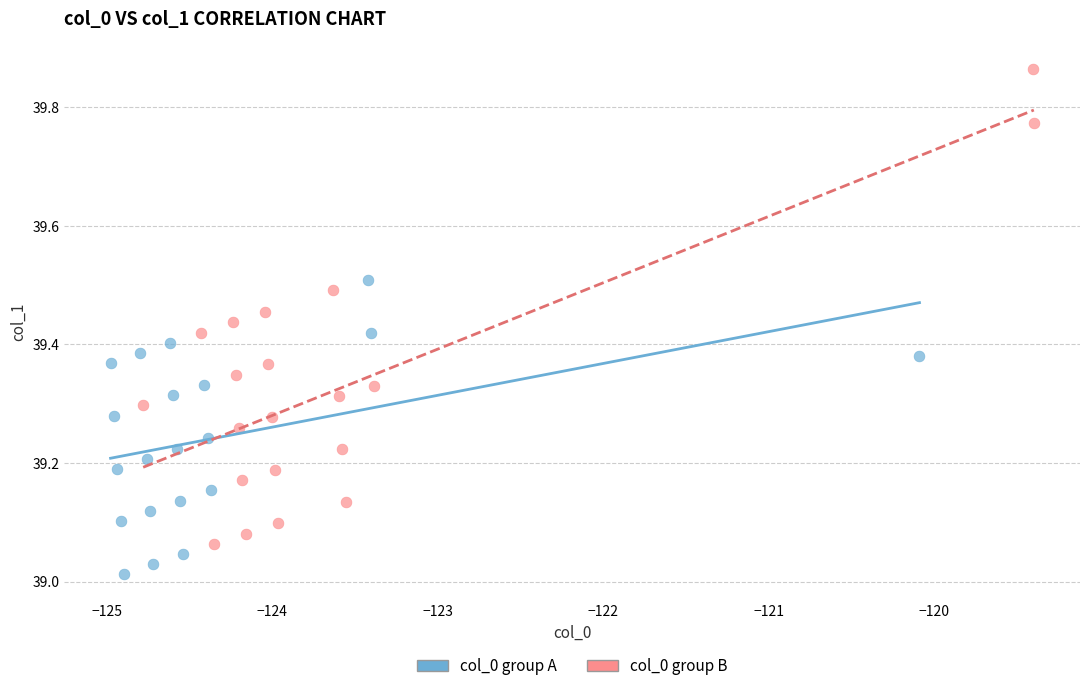

Which series contains the lowest Y value?

col_0 group A